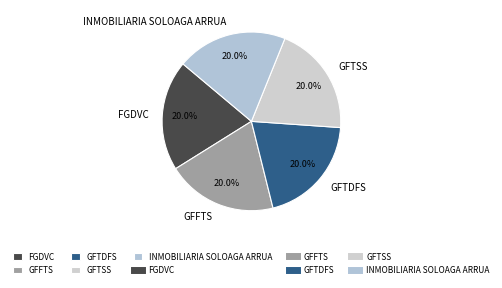

Is there a majority slice in this chart?

No